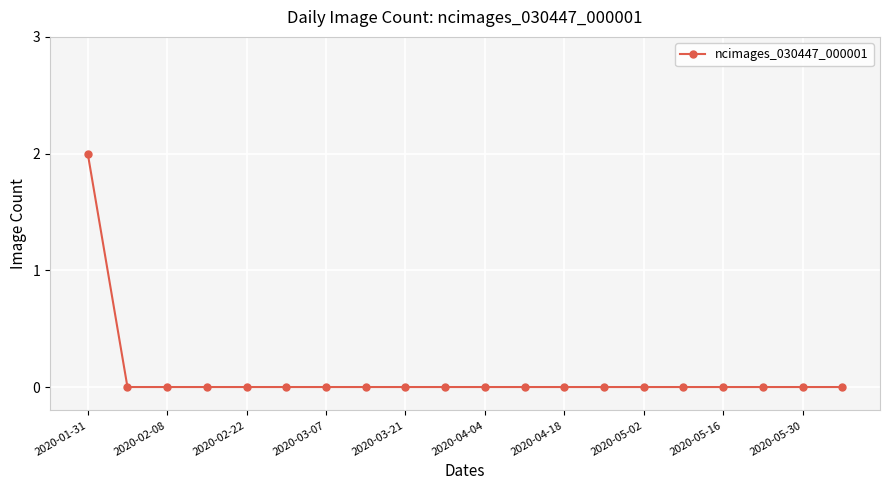

Reading left to right, what are all the values shown in this chart?

2	0	0	0	0	0	0	0	0	0	0	0	0	0	0	0	0	0	0	0